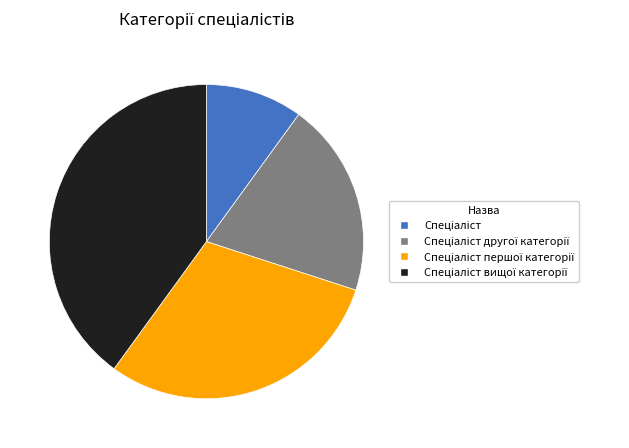

Is there any slice that represents more than half of the pie?

No